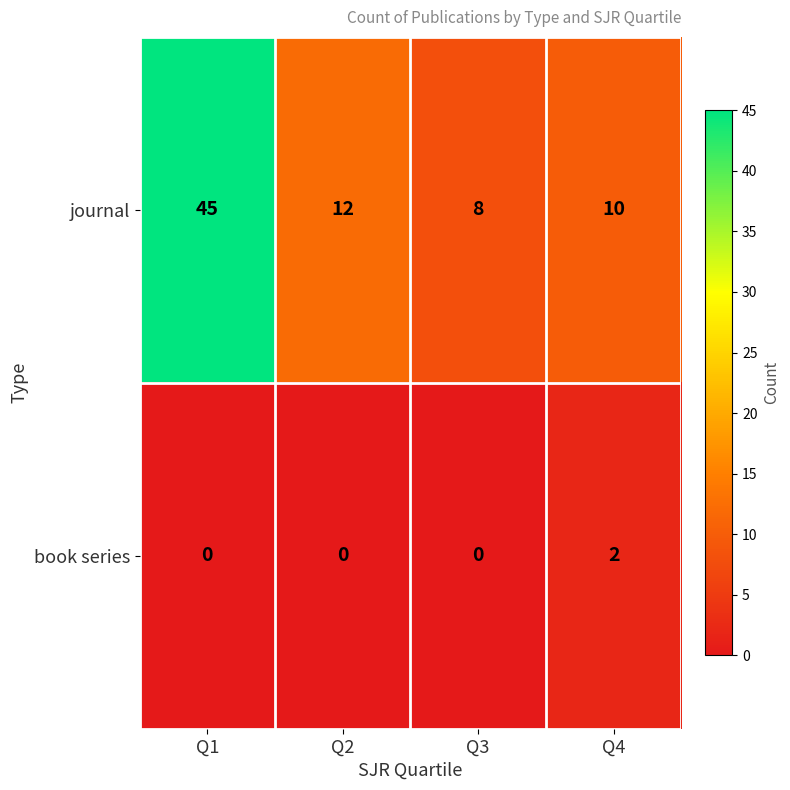

Is it true that book series equals 1 at Q3?

False